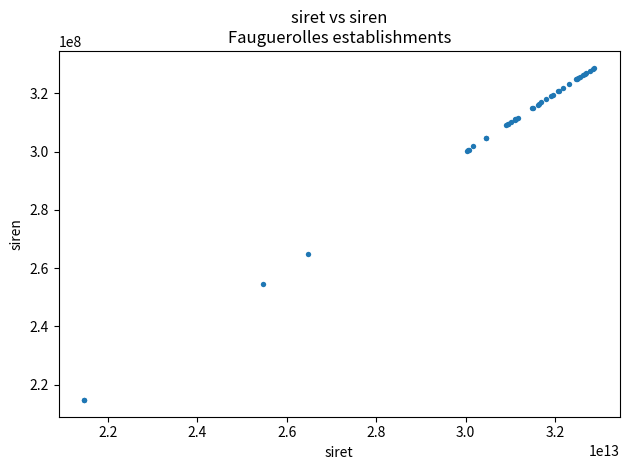

What Y value in the scatter plot is closest to 271770220?

264700709